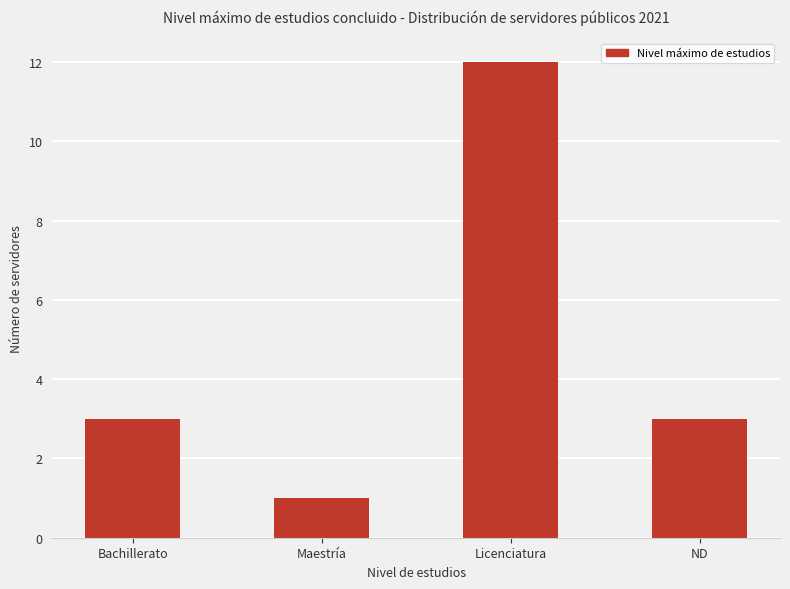

Reading left to right, extract all data points from this chart.

3	1	12	3